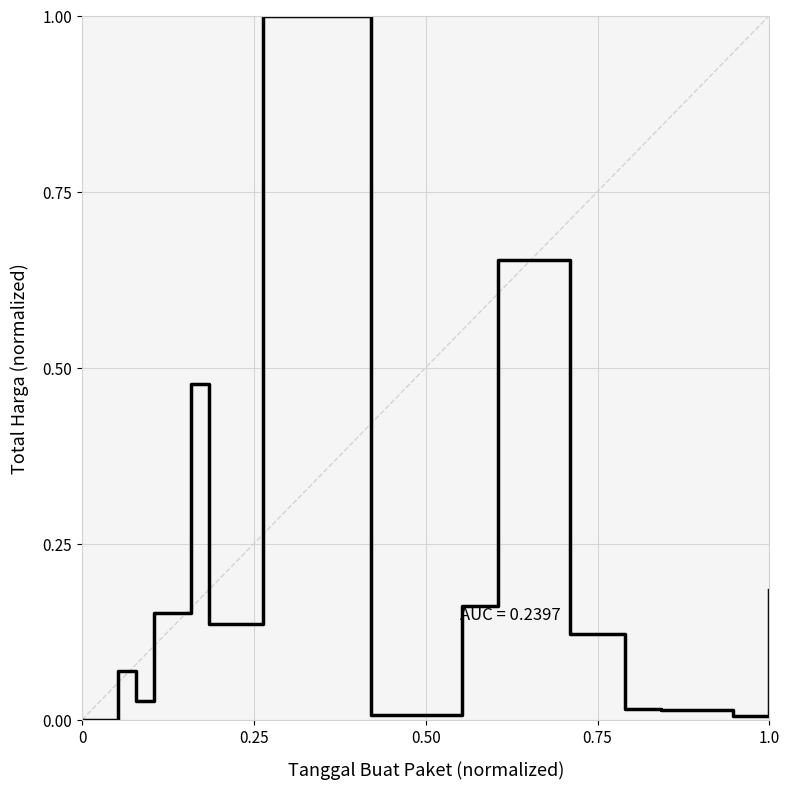

What is the difference between the maximum and minimum values?

1.0